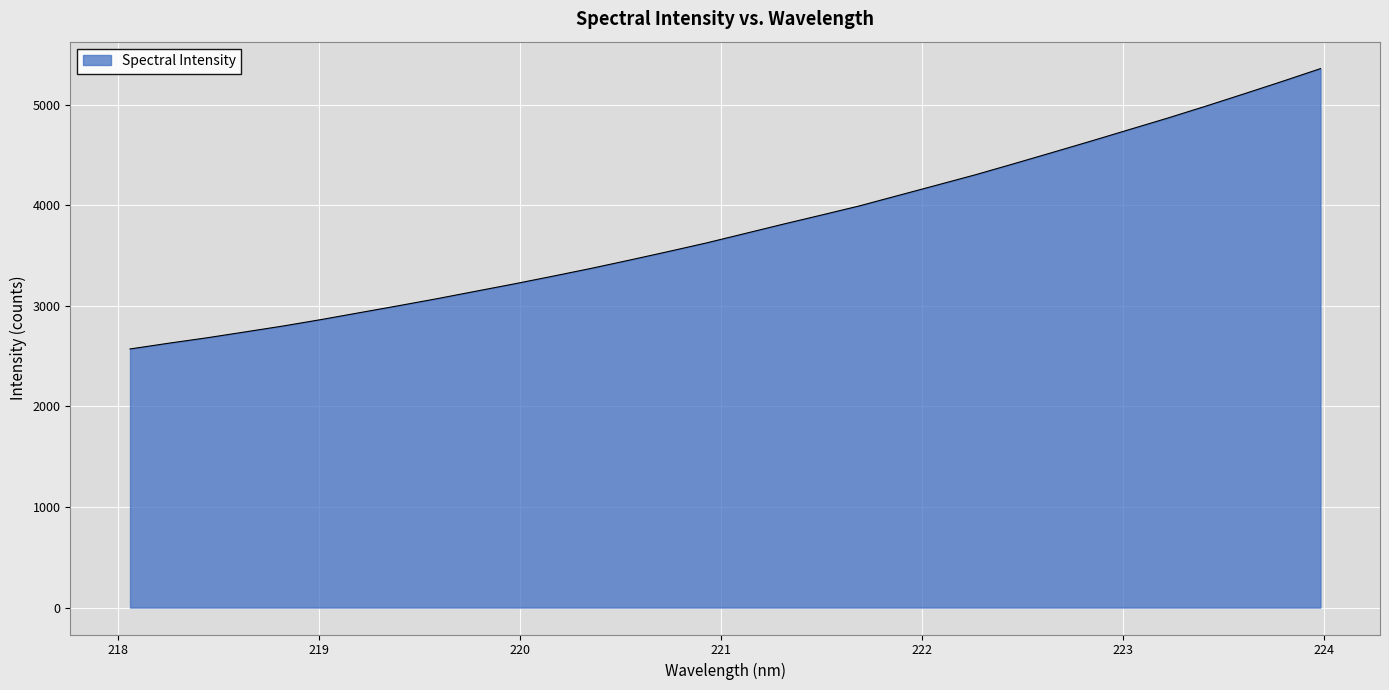

What is the maximum value shown in the chart?

5357.2